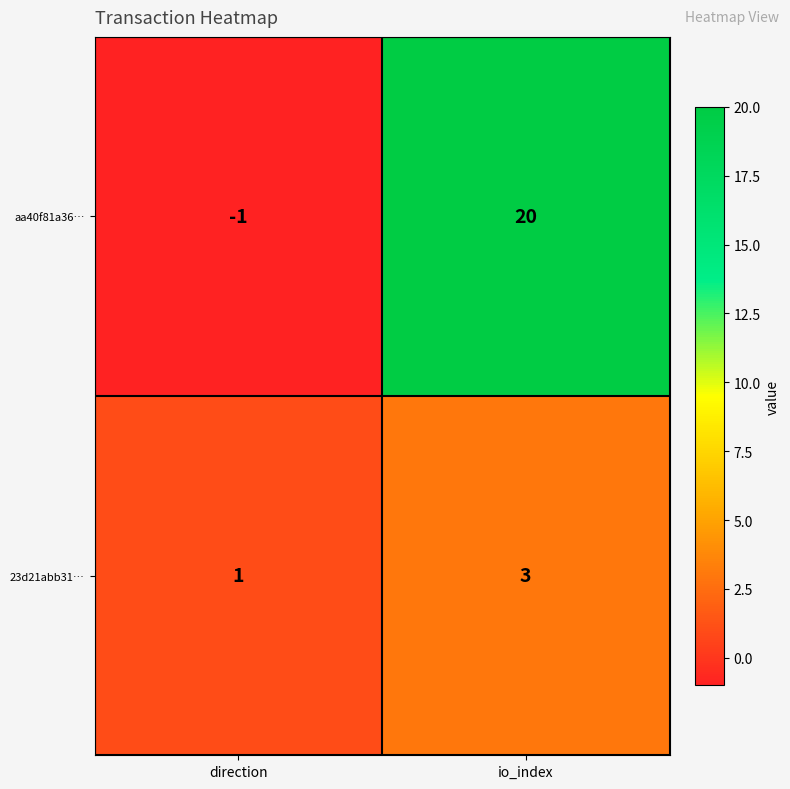

Reading left to right, list all the values displayed in this chart.

aa40f81a36…: -1	20
23d21abb31…: 1	3